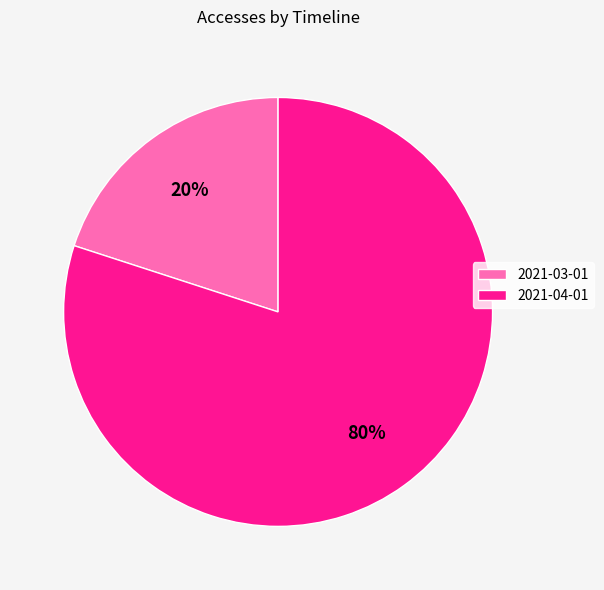

Is the sum of 2021-04-01 and 2021-03-01 greater than half?

Yes